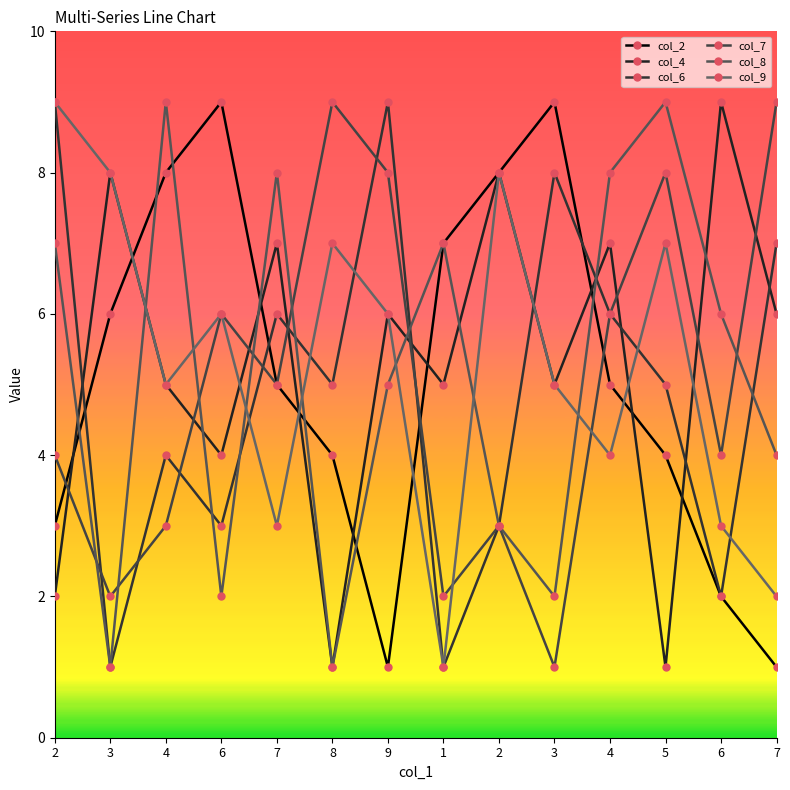

What is the label of the 11th point from the left?

4